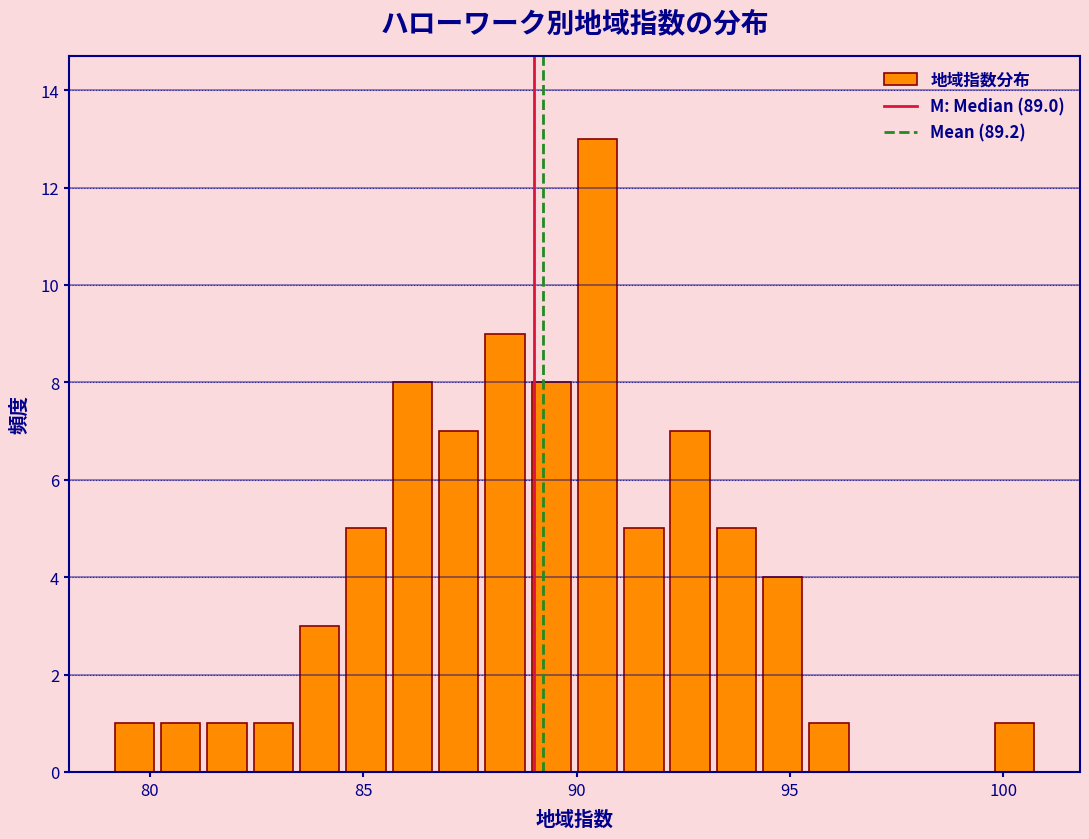

Read against the x-axis, roughly where is the centre of the tallest bar?

90.5